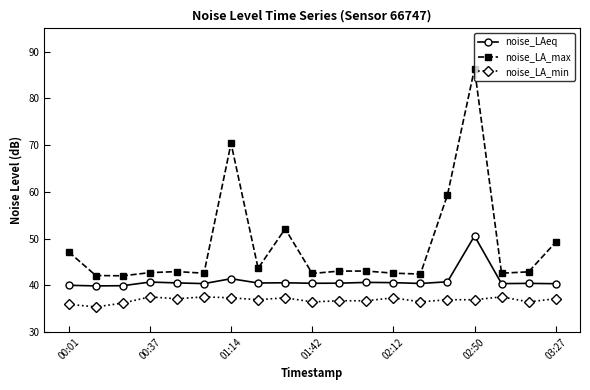

Which series has the largest total across all categories?

noise_LA_max